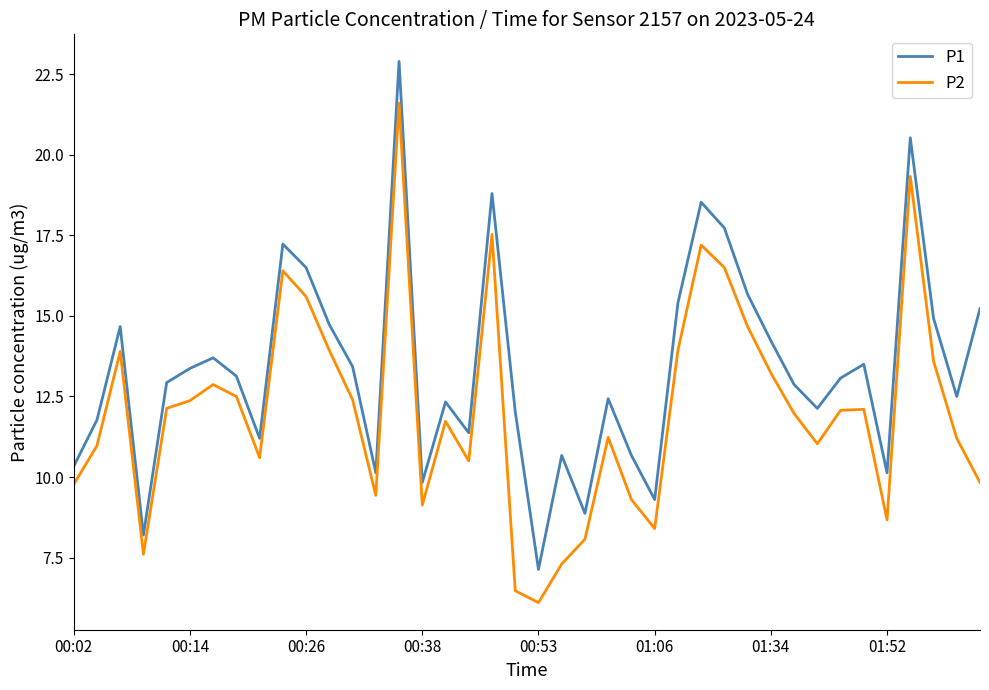

Which series has the largest total across all categories?

P1